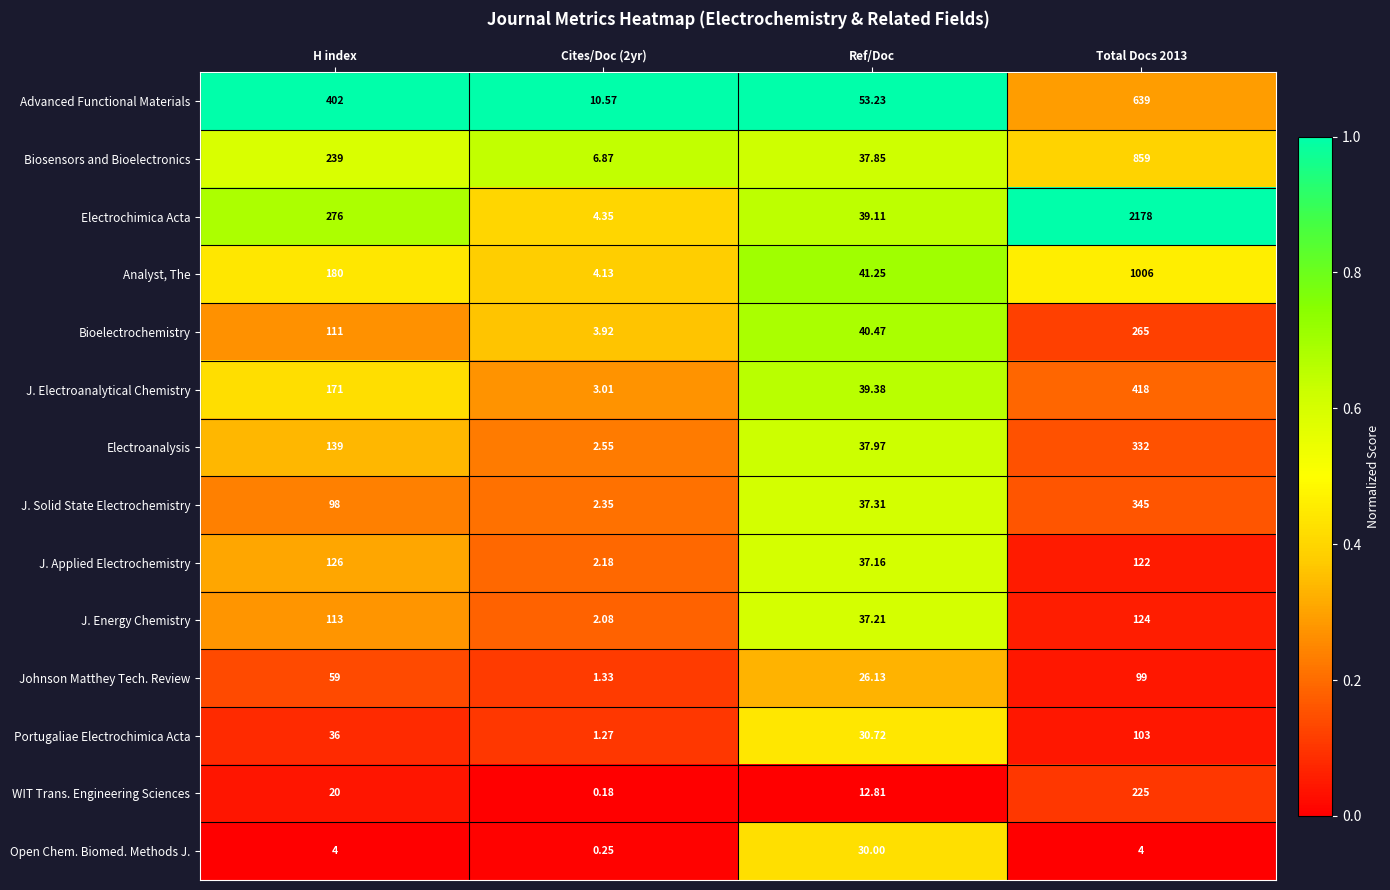

List the series in order of their peak value, highest first.

Electrochimica Acta, Analyst, The, Biosensors and Bioelectronics, Advanced Functional Materials, J. Electroanalytical Chemistry, J. Solid State Electrochemistry, Electroanalysis, Bioelectrochemistry, WIT Trans. Engineering Sciences, J. Applied Electrochemistry, J. Energy Chemistry, Portugaliae Electrochimica Acta, Johnson Matthey Tech. Review, Open Chem. Biomed. Methods J.